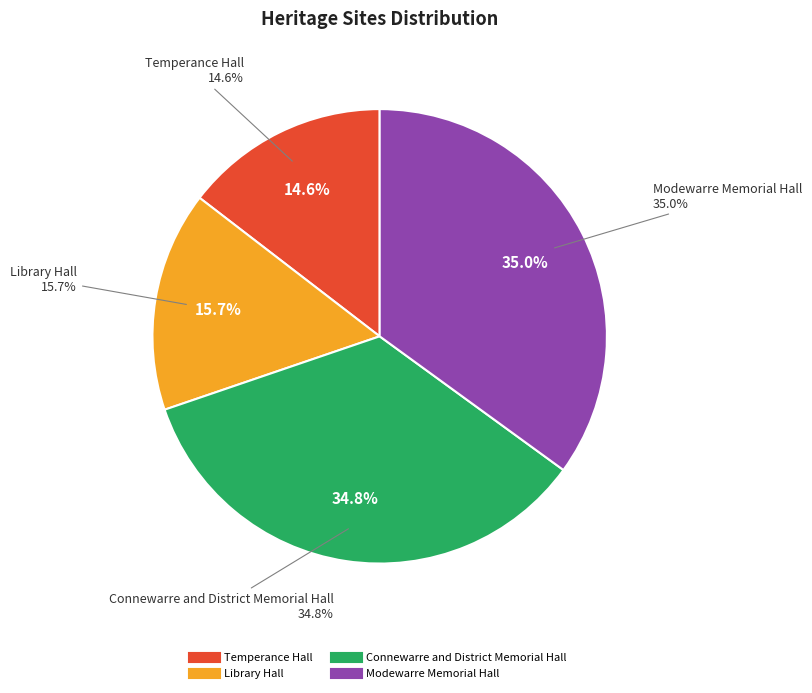

Count the number of slices in the pie.

4